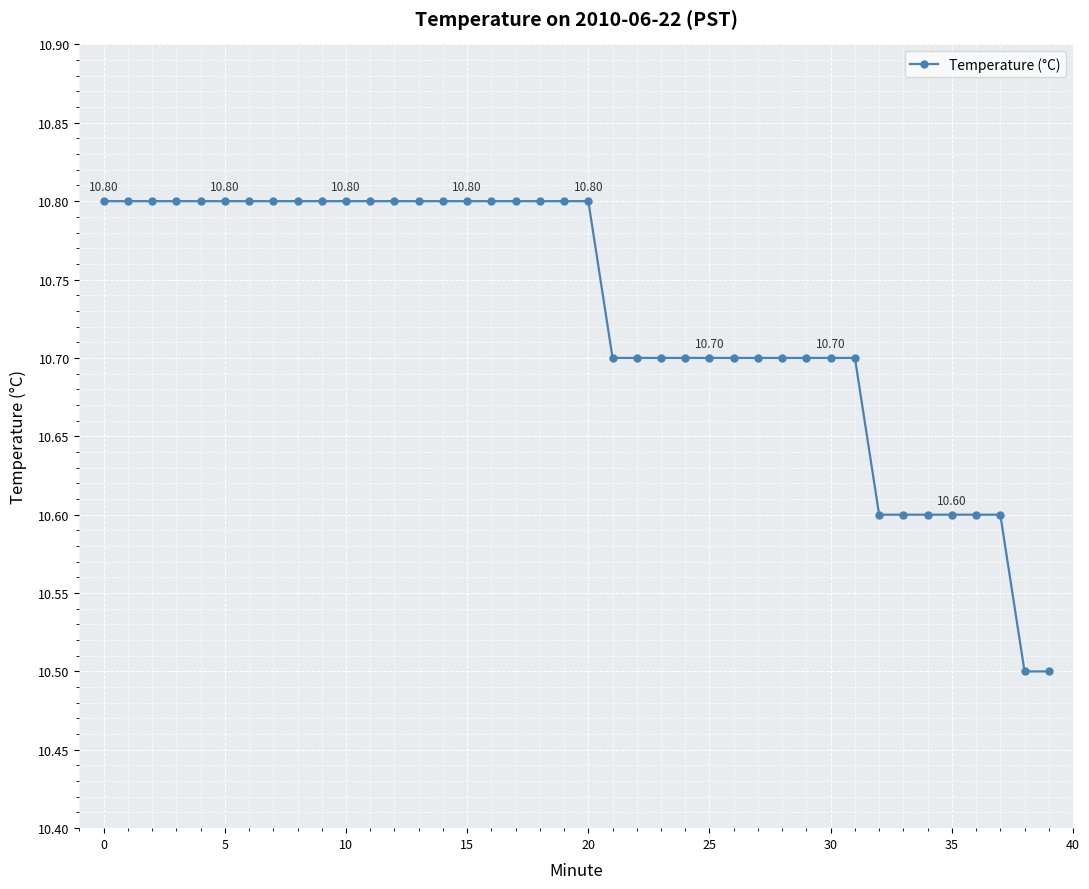

What is the sum of all values?

429.1